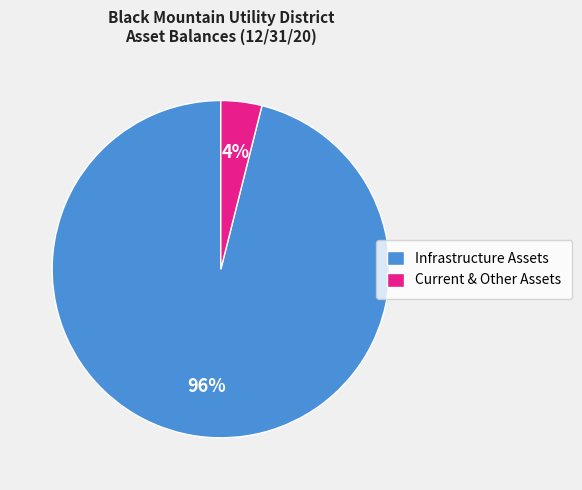

To the nearest percent, what is the difference between the largest and smallest slice percentages?

92%